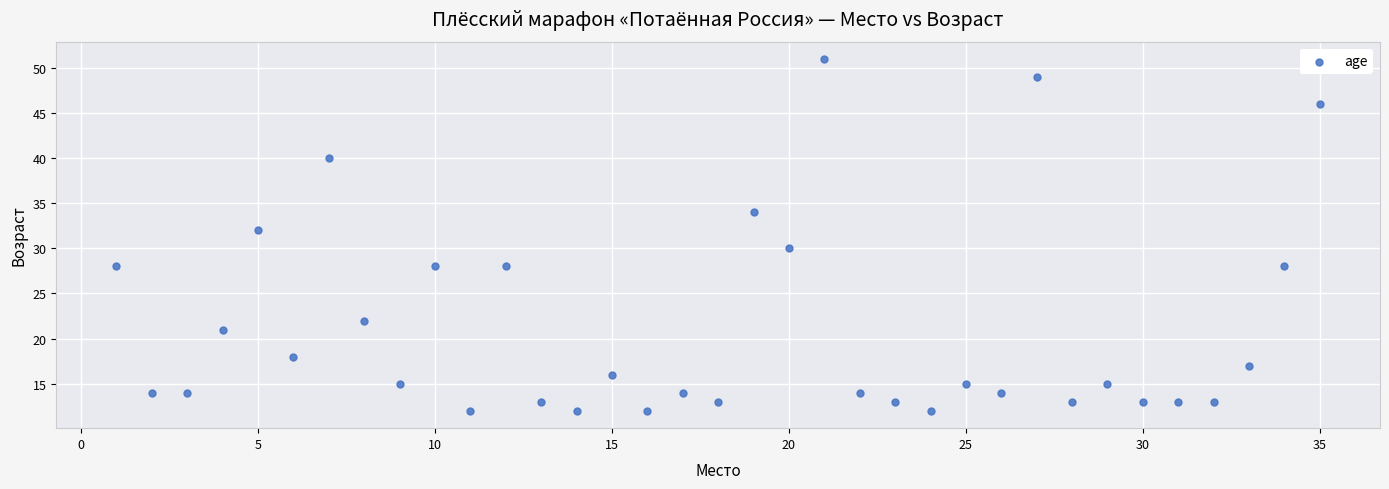

What is the range of X values (max minus min)?

34